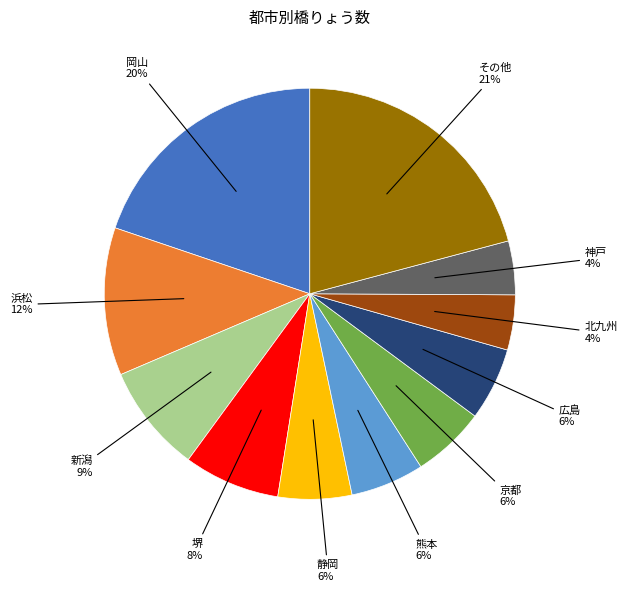

How many segments does this pie chart have?

11